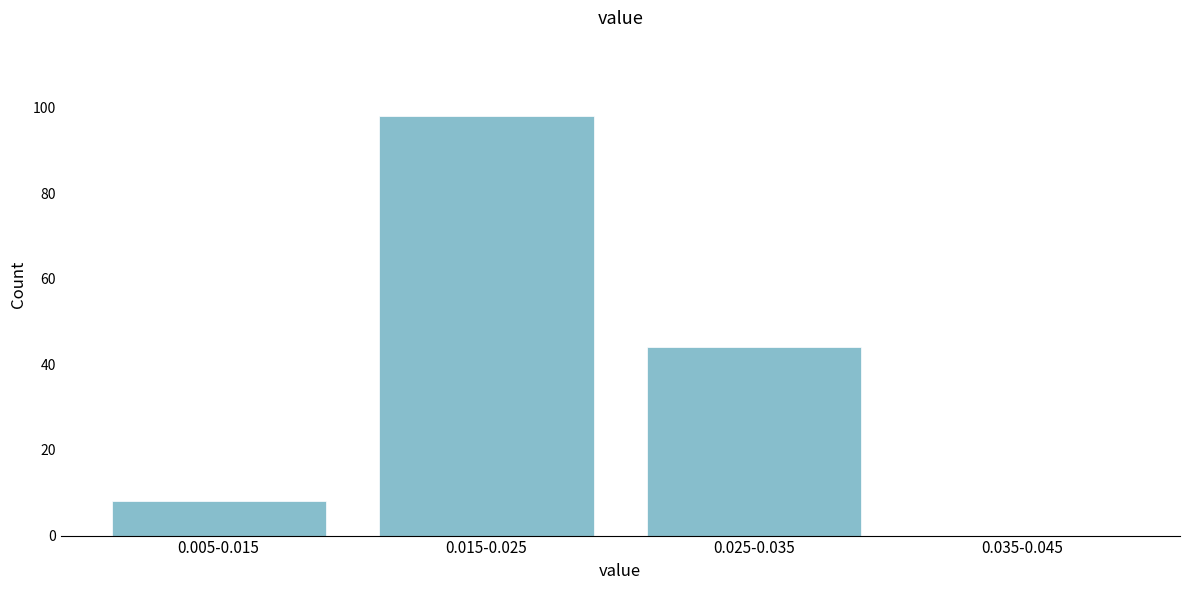

Reading left to right, what are all the values shown in this chart?

0.005-0.015=8	0.015-0.025=98	0.025-0.035=44	0.035-0.045=0